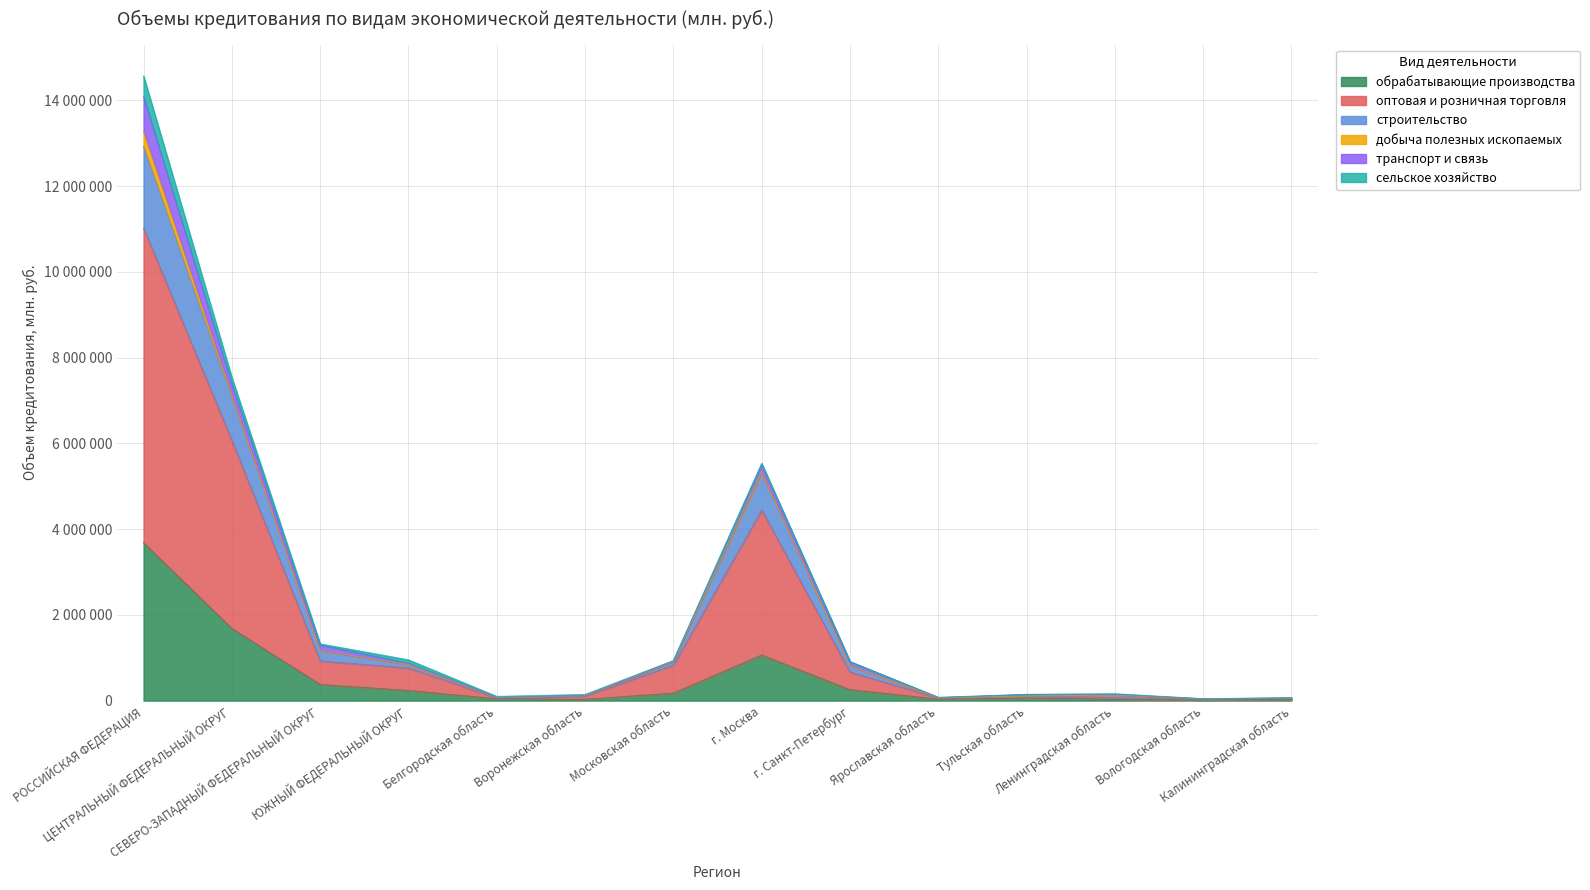

What is the difference between the обрабатывающие производства values at г. Санкт-Петербург and СЕВЕРО-ЗАПАДНЫЙ ФЕДЕРАЛЬНЫЙ ОКРУГ?

121660